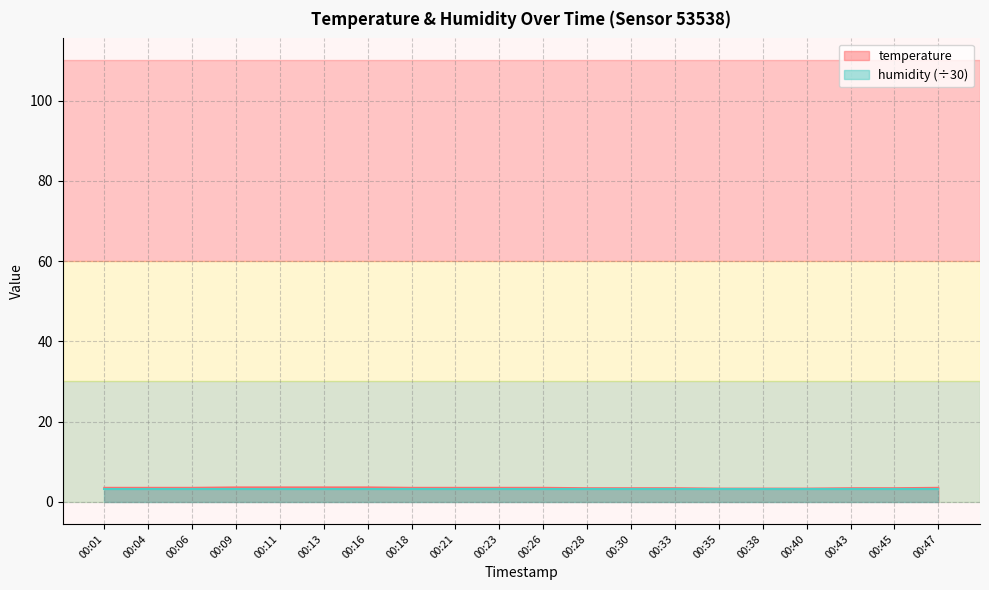

What is the change in value from 00:06 to 00:11?

+0.1